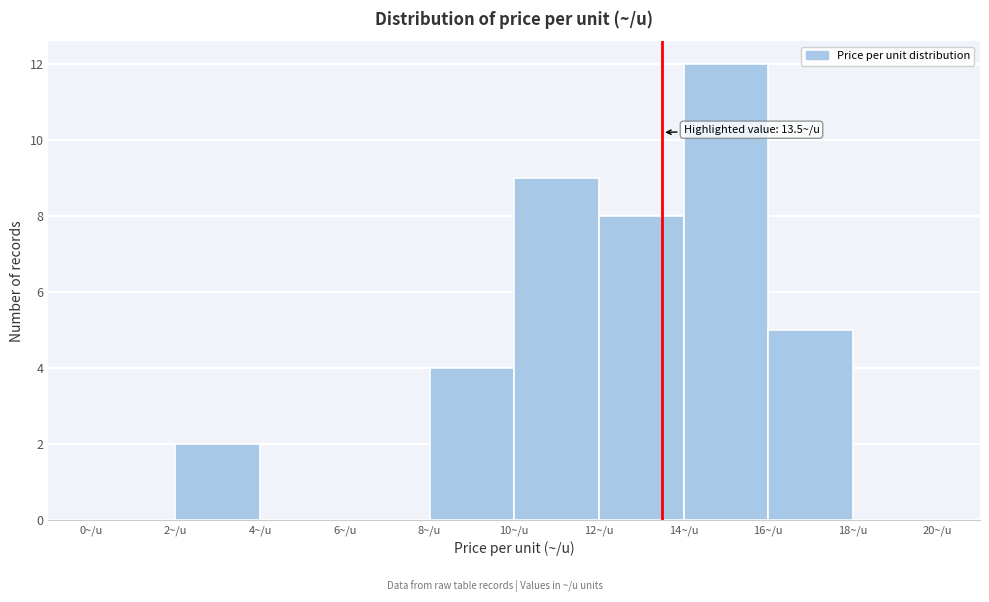

Over which range of the x-axis is the bar tallest?

14 to 16